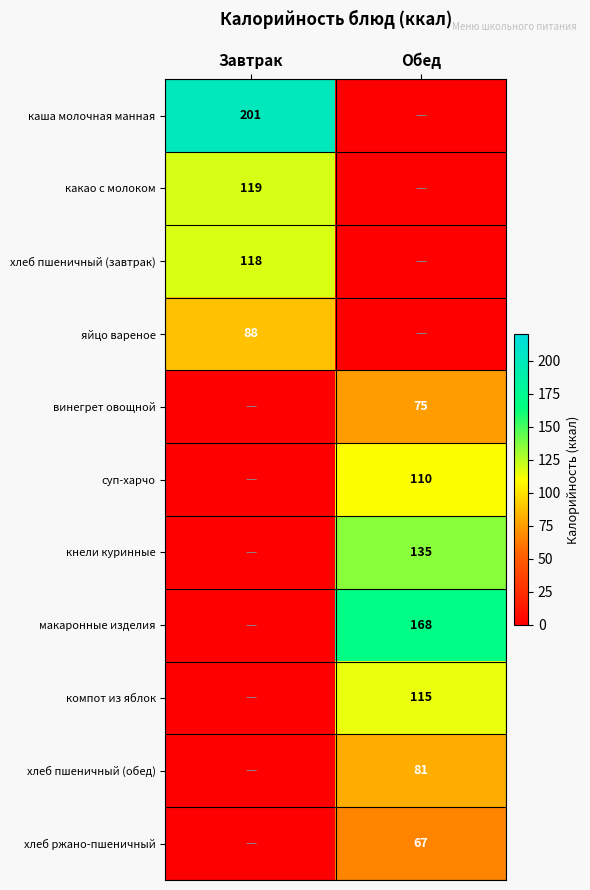

The value of компот из яблок at Обед is 34. True or false?

False